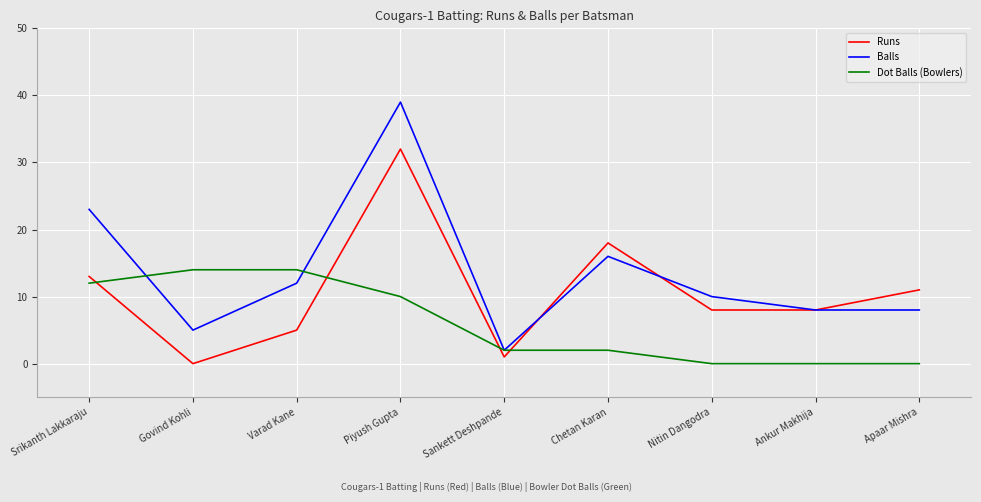

True or false: Balls has a value of 12 at Ankur Makhija.

False